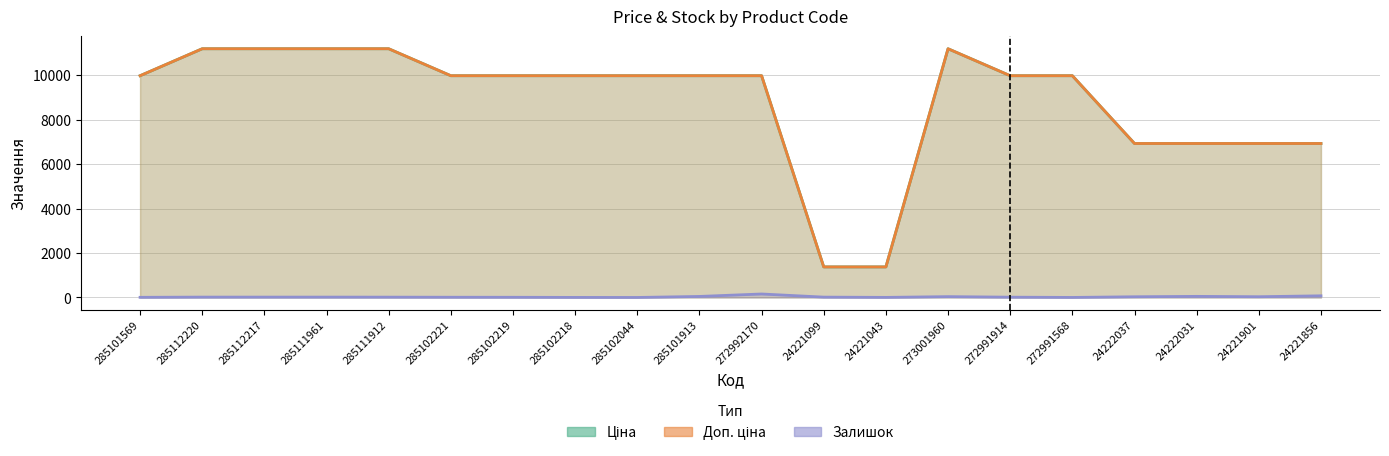

How many interior local valleys does the Залишок series have?

4